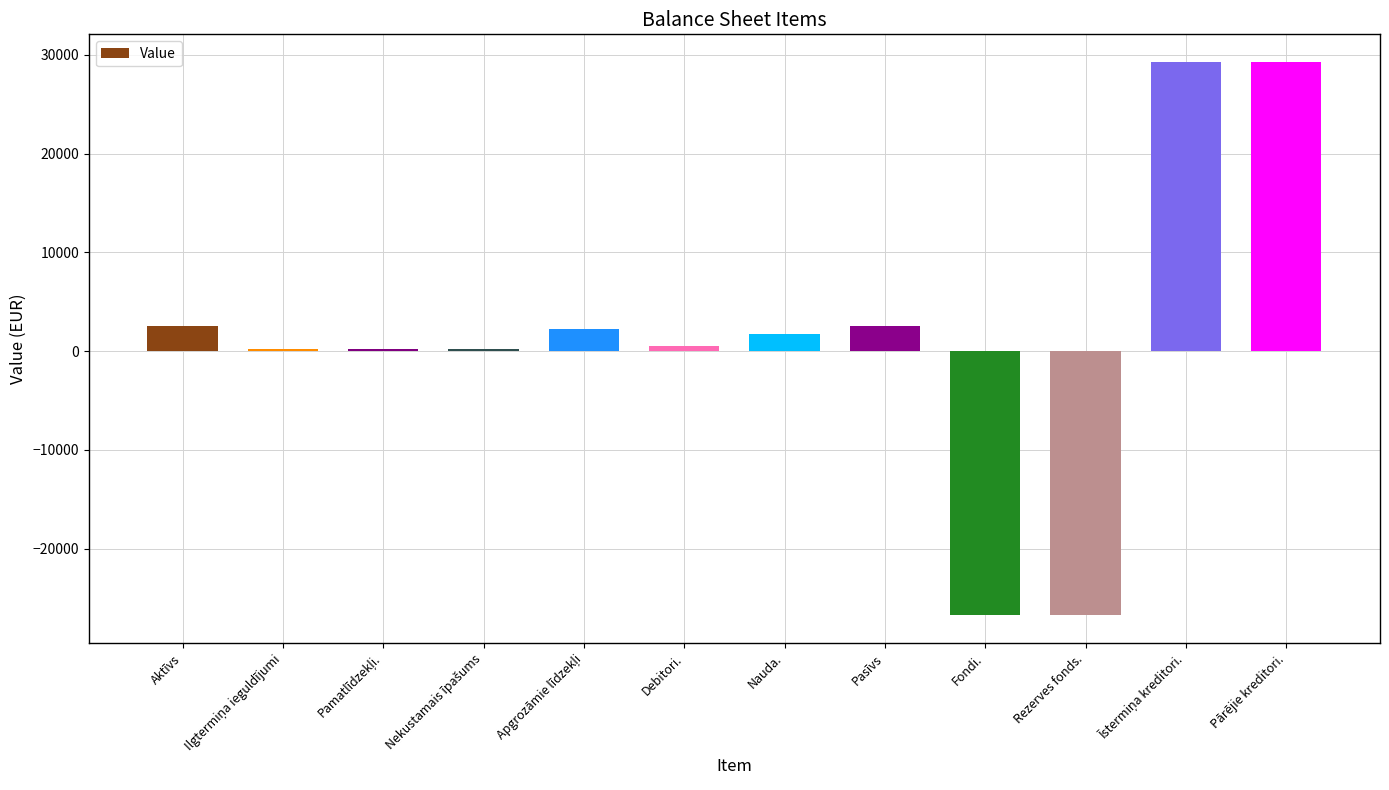

Where does the data first go above 1745?

Aktīvs